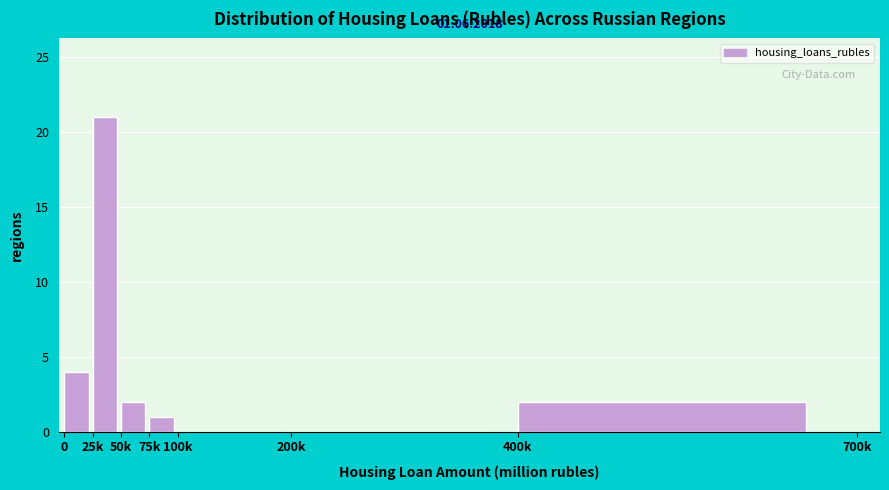

Reading left to right, list all the values displayed in this chart.

0=4	25k=21	50k=2	75k=1	100k=0	200k=0	400k=2